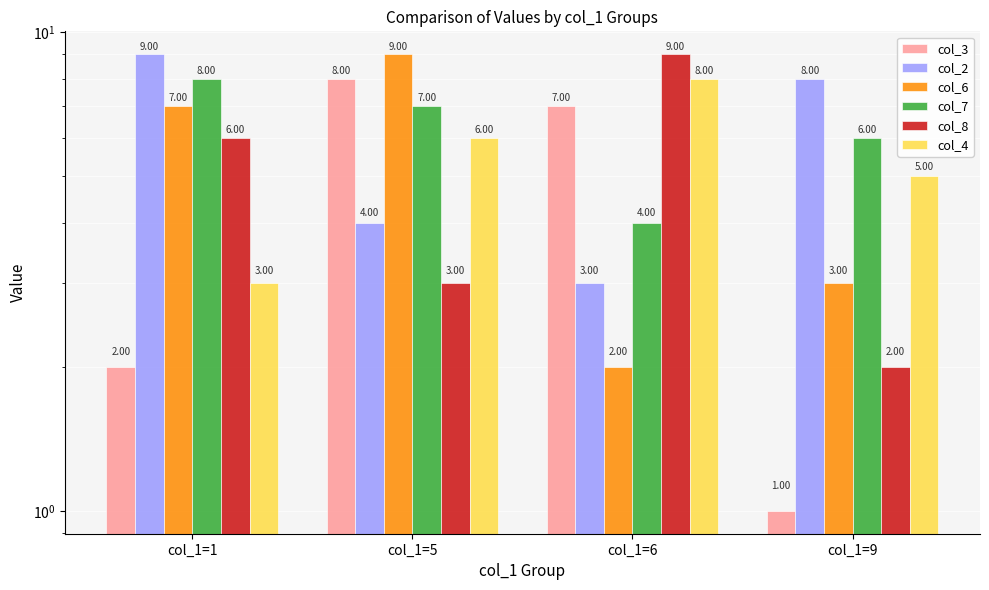

What is the difference between the highest and lowest values at col_1=6?

7